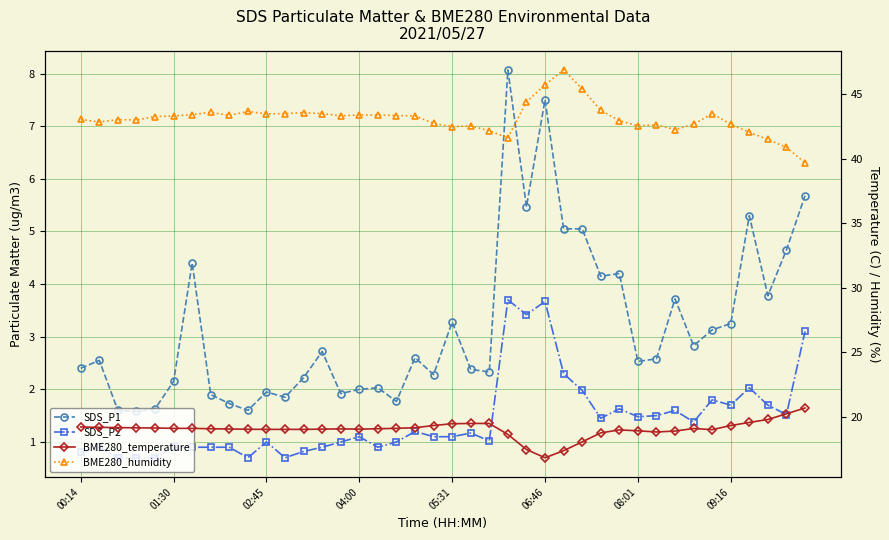

Does the chart display data point markers on the line(s)?

Yes